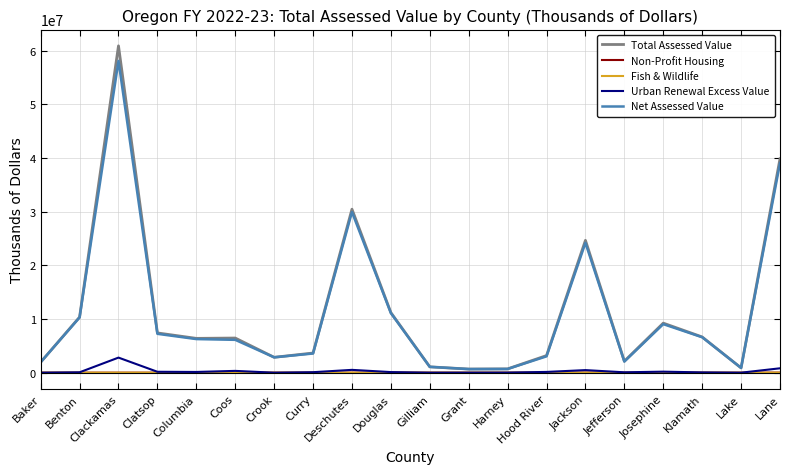

Is the value of Net Assessed Value at Clackamas greater than the value of Non-Profit Housing at Douglas?

Yes